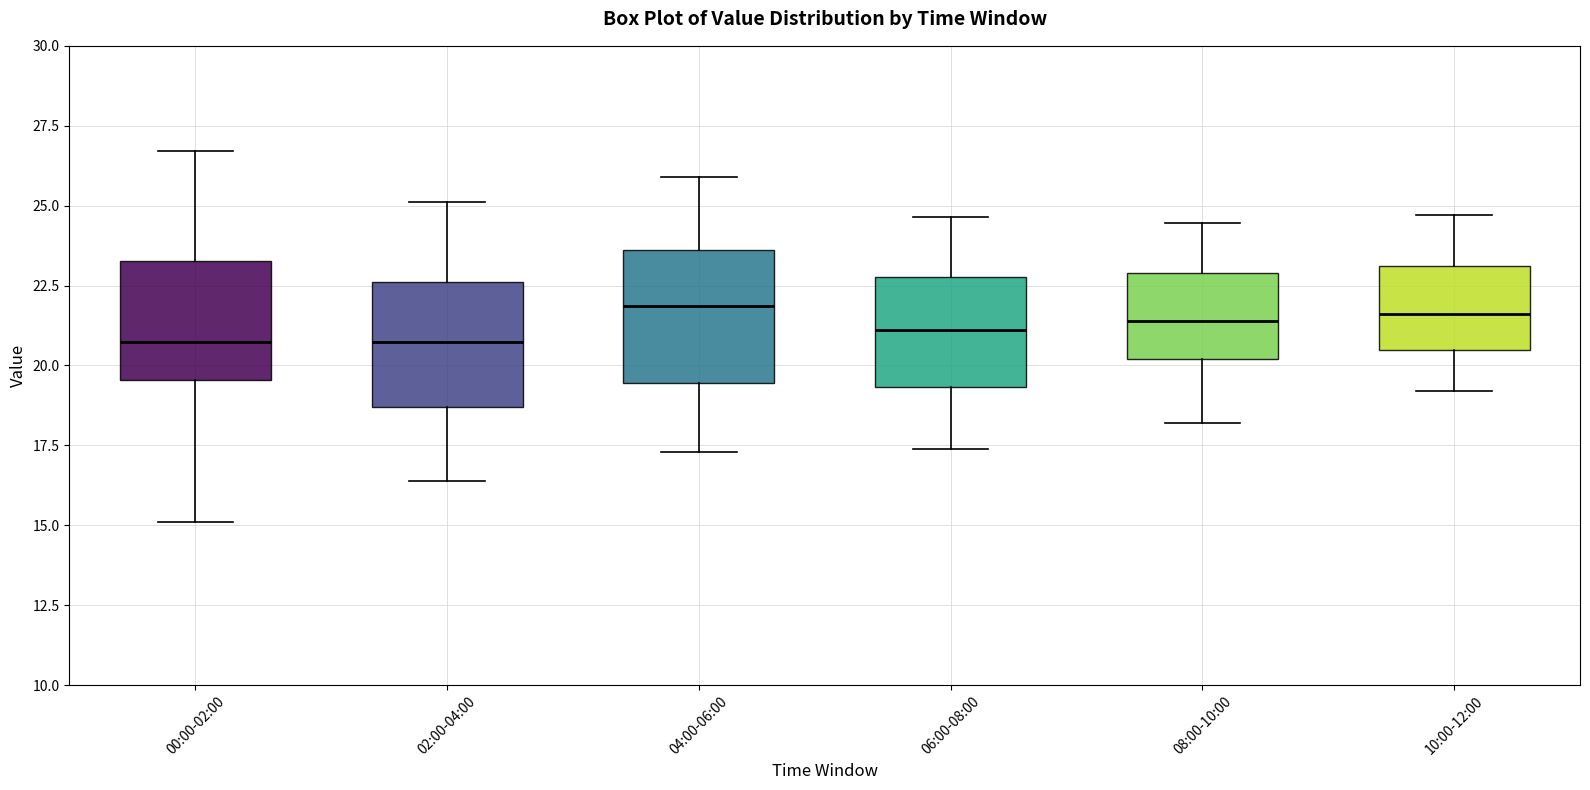

Where does the upper whisker of the box for 08:00-10:00 end on the y-axis? The values are not printed on the chart, so give them approximately, as read against the axis.

24.5